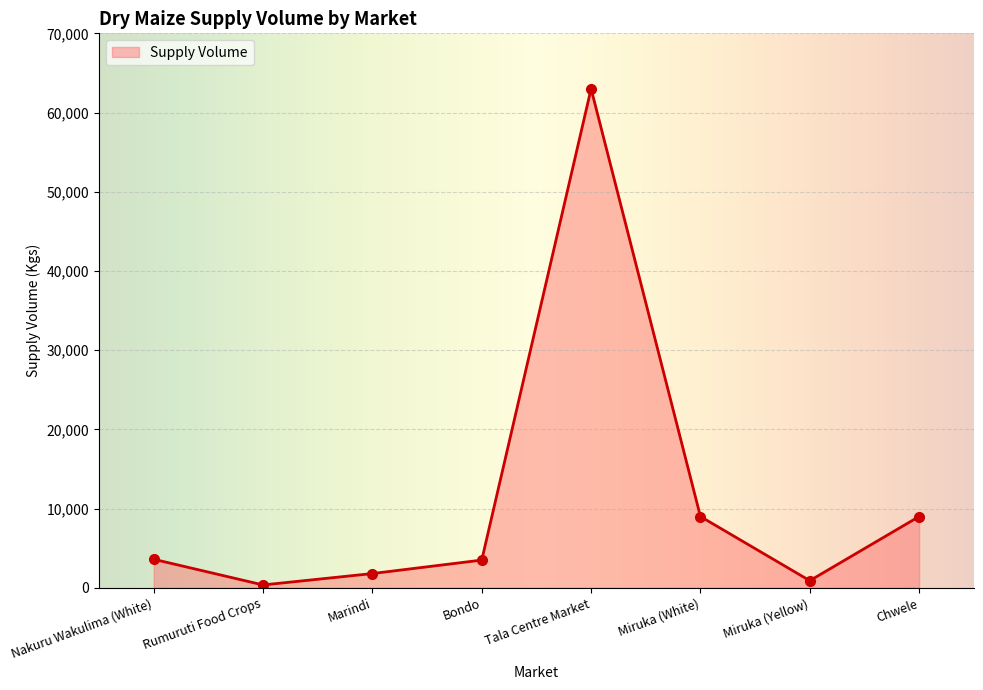

What is the difference between the values at Bondo and Miruka (Yellow)?

2600